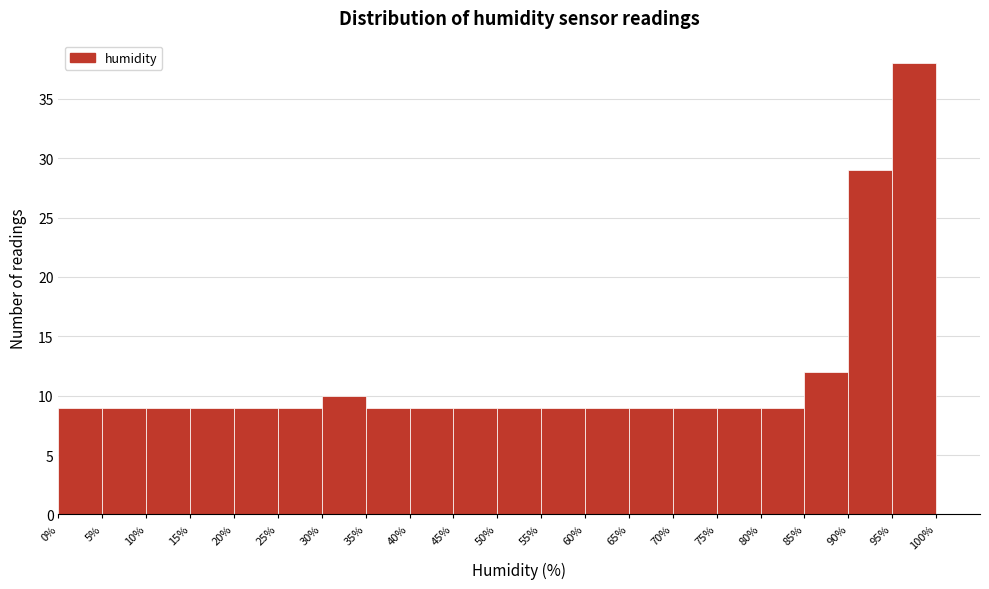

What is the height of the bar covering 60% to 65% on the x-axis? The values are not printed on the chart, so give them approximately, as read against the axis.

9